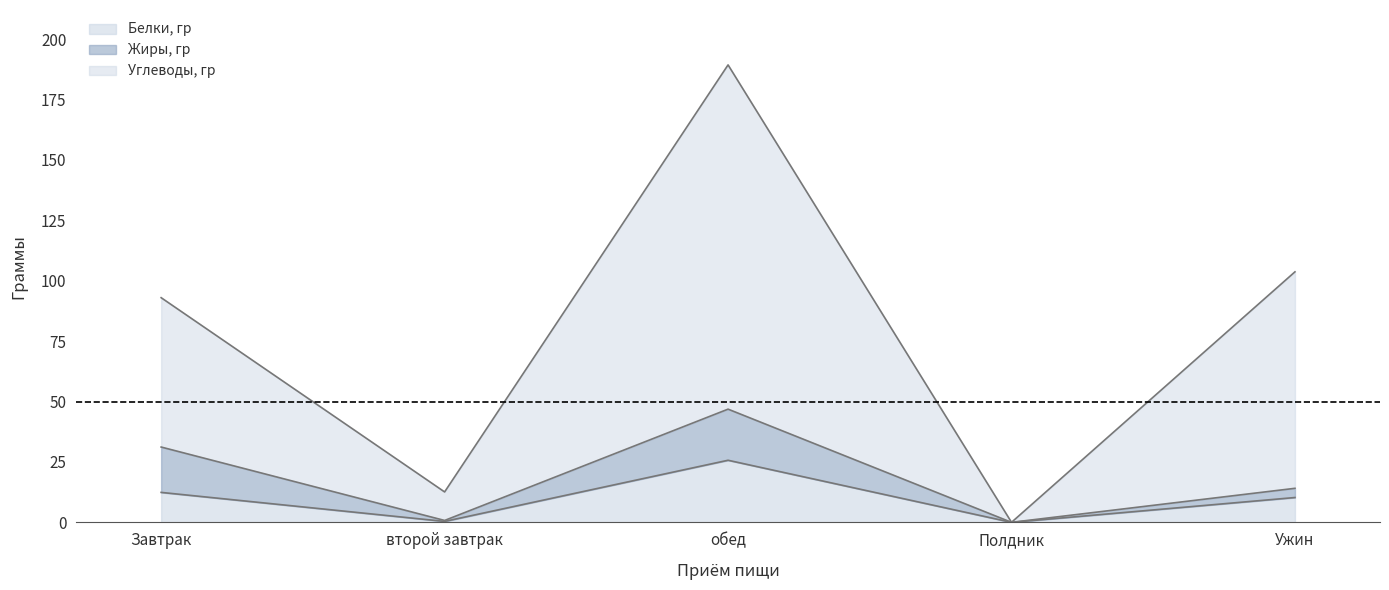

Which category has the highest value in the Белки, гр series?

обед